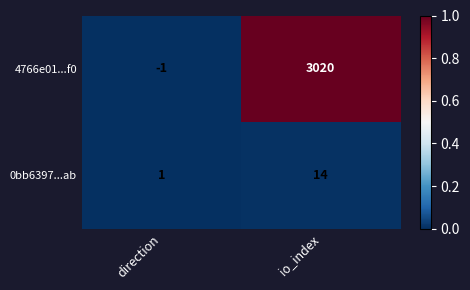

What is the total value across all series at io_index?

3034